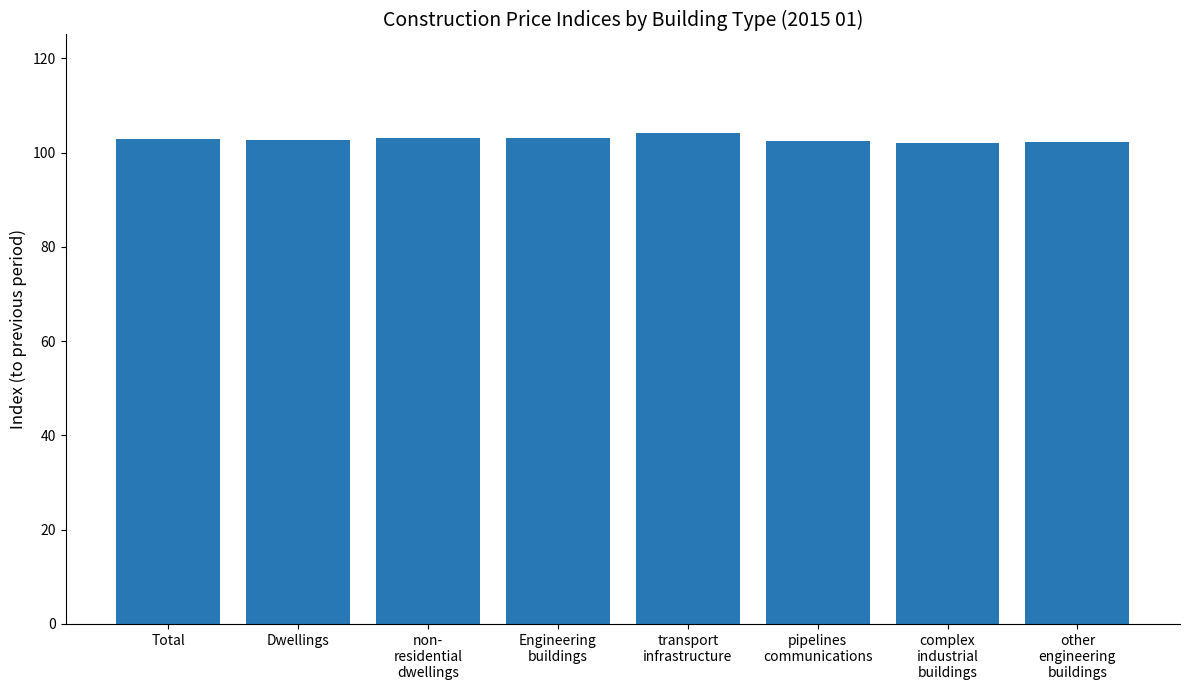

What is the maximum value shown in the chart?

104.2